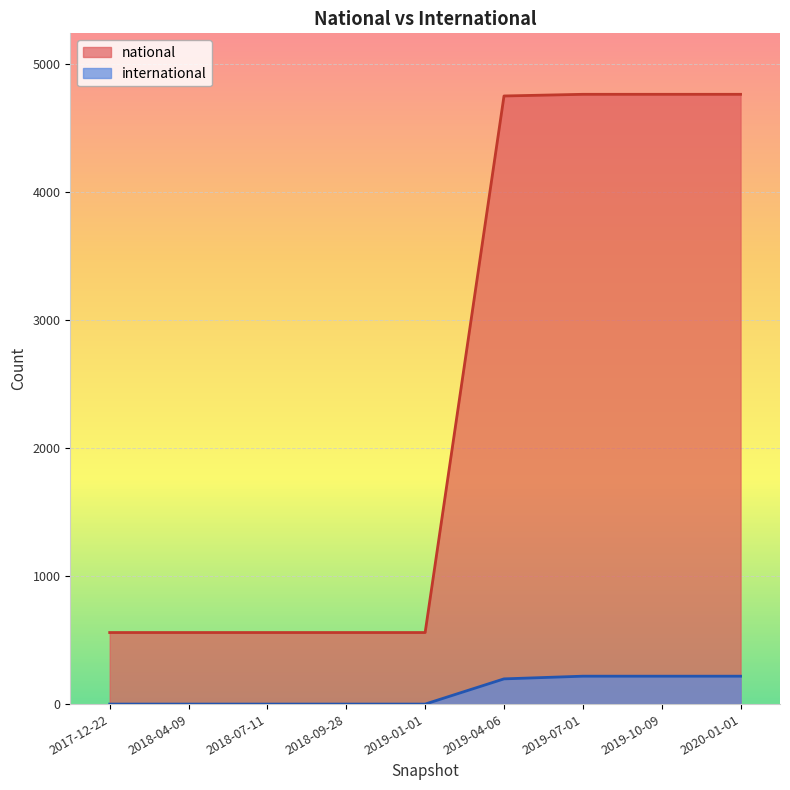

How many data points in national are above 559?

4